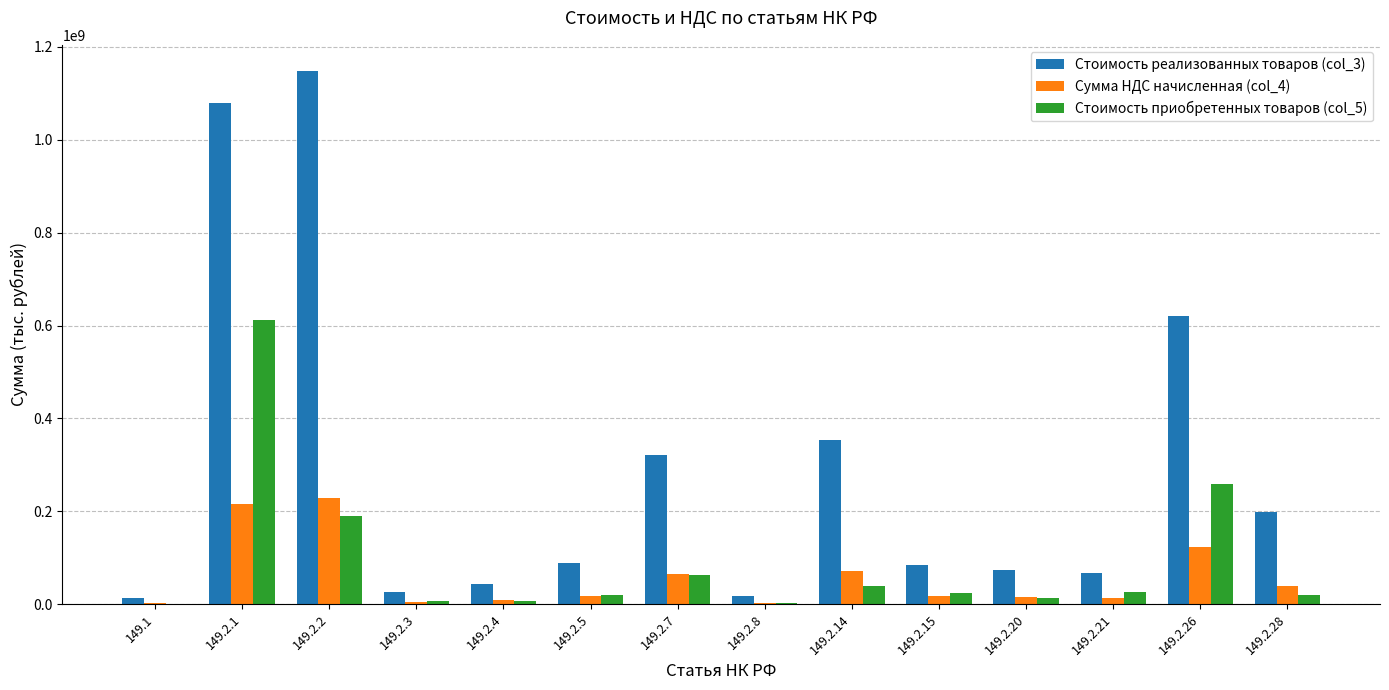

True or false: Стоимость приобретенных товаров (col_5) has a value of 259014570 at 149.2.26.

True